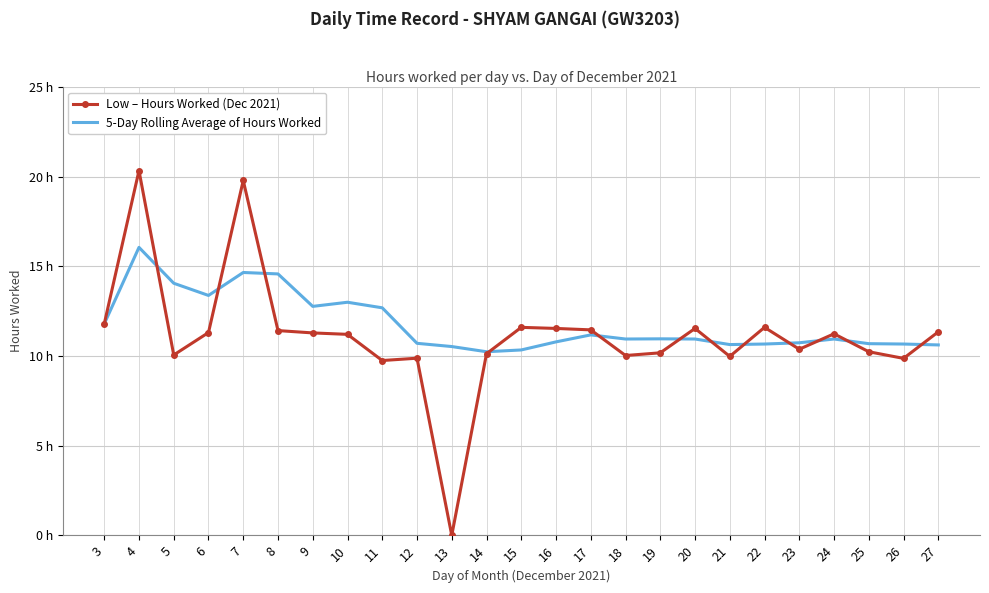

What are all the series names shown in the legend?

Low – Hours Worked (Dec 2021), 5-Day Rolling Average of Hours Worked